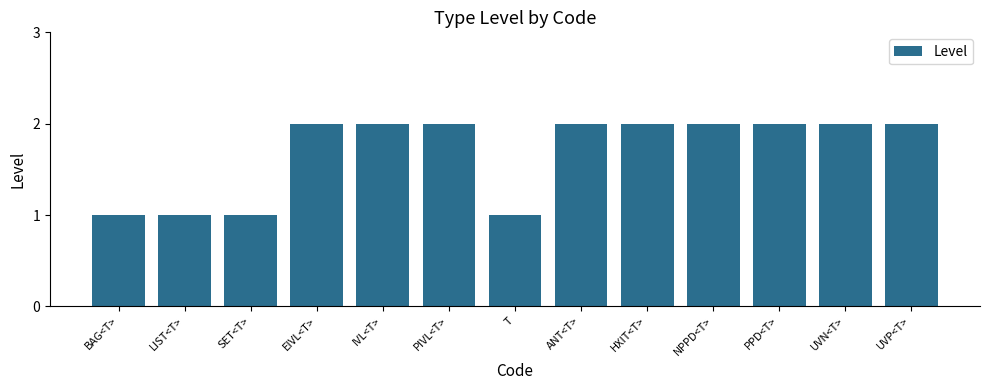

What position from the right is ANT<T>?

6